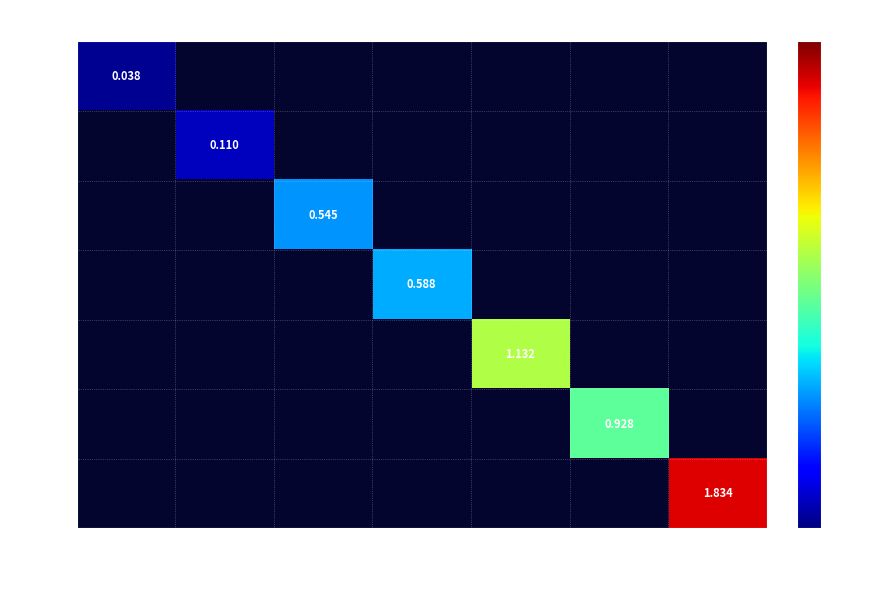

Is it true that 327 equals 0.0 at 328?

True